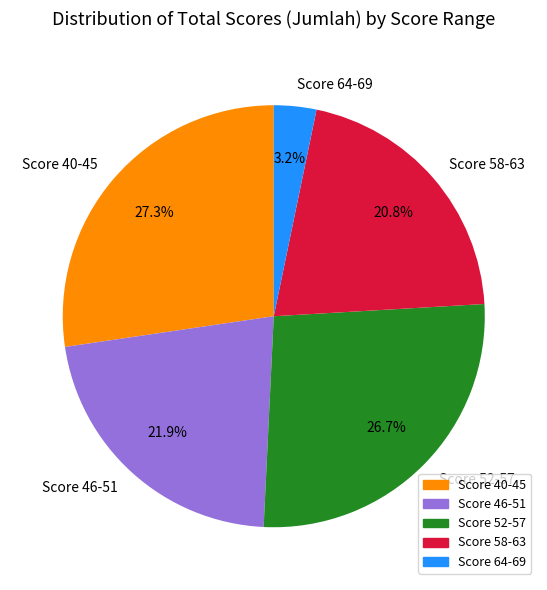

How many slices are in this pie chart?

5